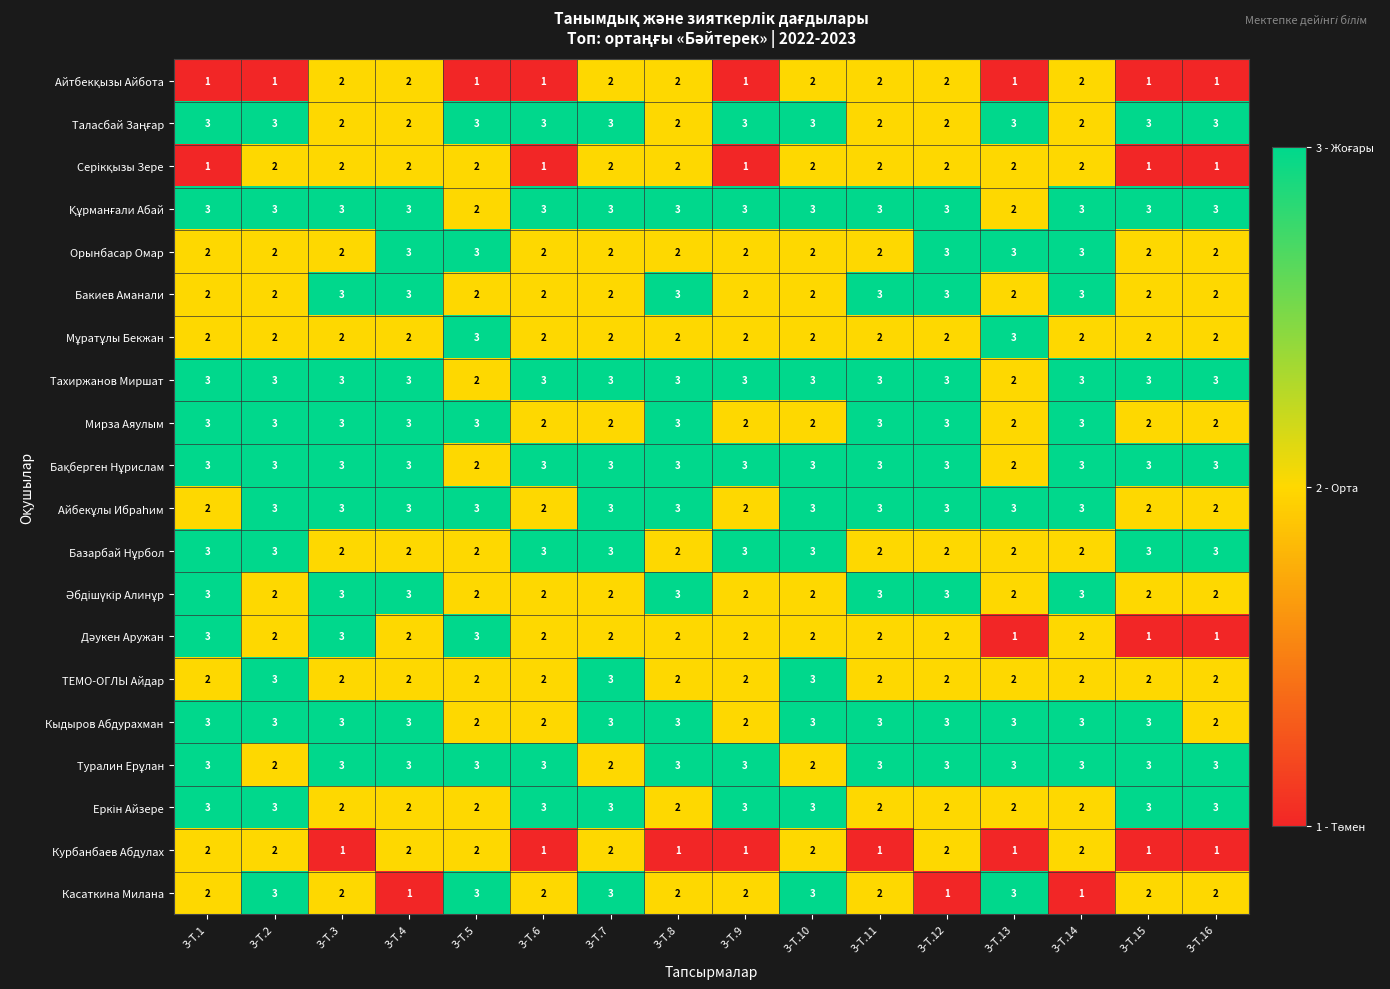

At how many categories does at least one series exceed 1?

16